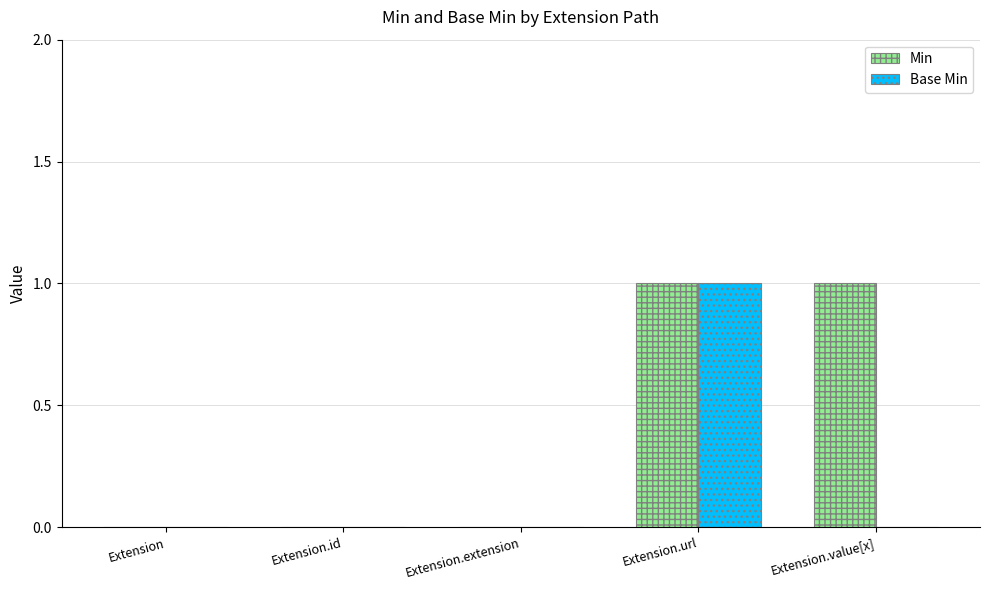

How many data points does each series have?

5